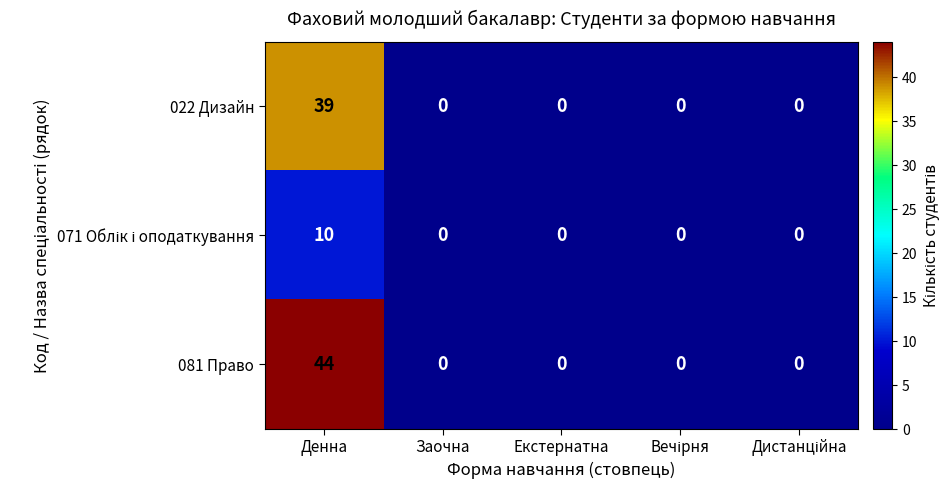

Which category has the highest value across all series?

Денна